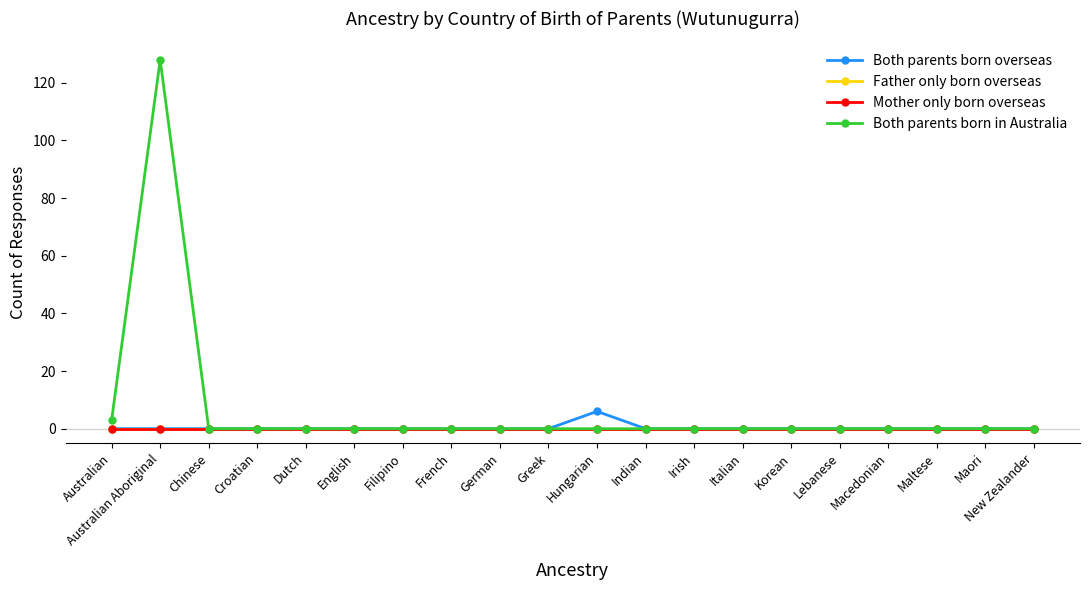

Reading left to right, what are all the values shown in this chart?

Both parents born overseas: Australian=0	Australian Aboriginal=0	Chinese=0	Croatian=0	Dutch=0	English=0	Filipino=0	French=0	German=0	Greek=0	Hungarian=6	Indian=0	Irish=0	Italian=0	Korean=0	Lebanese=0	Macedonian=0	Maltese=0	Maori=0	New Zealander=0
Father only born overseas: Australian=0	Australian Aboriginal=0	Chinese=0	Croatian=0	Dutch=0	English=0	Filipino=0	French=0	German=0	Greek=0	Hungarian=0	Indian=0	Irish=0	Italian=0	Korean=0	Lebanese=0	Macedonian=0	Maltese=0	Maori=0	New Zealander=0
Mother only born overseas: Australian=0	Australian Aboriginal=0	Chinese=0	Croatian=0	Dutch=0	English=0	Filipino=0	French=0	German=0	Greek=0	Hungarian=0	Indian=0	Irish=0	Italian=0	Korean=0	Lebanese=0	Macedonian=0	Maltese=0	Maori=0	New Zealander=0
Both parents born in Australia: Australian=3	Australian Aboriginal=128	Chinese=0	Croatian=0	Dutch=0	English=0	Filipino=0	French=0	German=0	Greek=0	Hungarian=0	Indian=0	Irish=0	Italian=0	Korean=0	Lebanese=0	Macedonian=0	Maltese=0	Maori=0	New Zealander=0